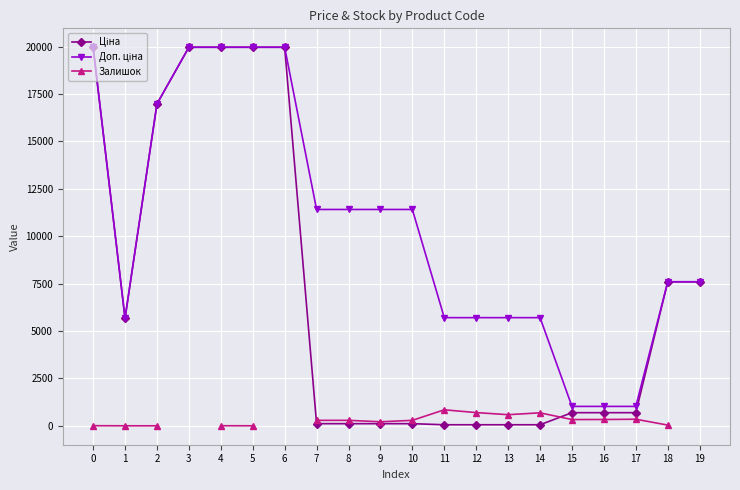

Is this an area chart (filled region under the line)?

No